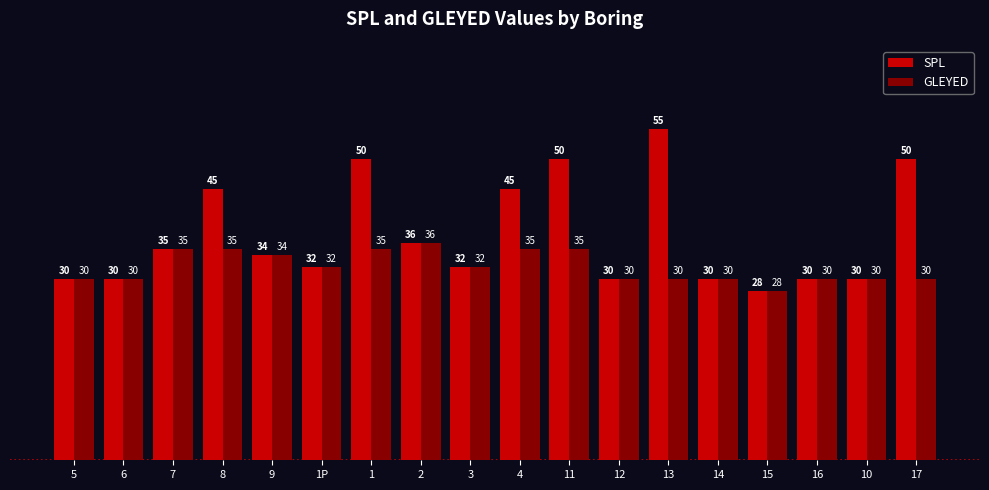

What is the label of the 2nd bar from the left?

6